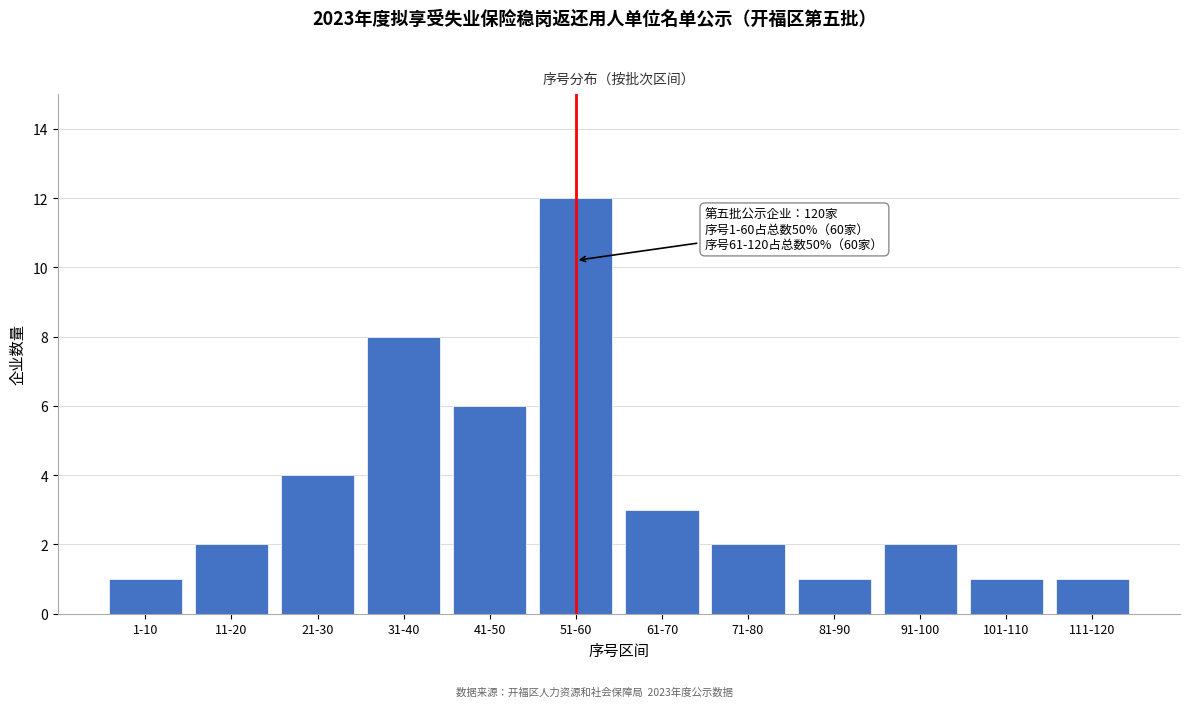

Reading left to right, list all the values displayed in this chart.

1	2	4	8	6	12	3	2	1	2	1	1